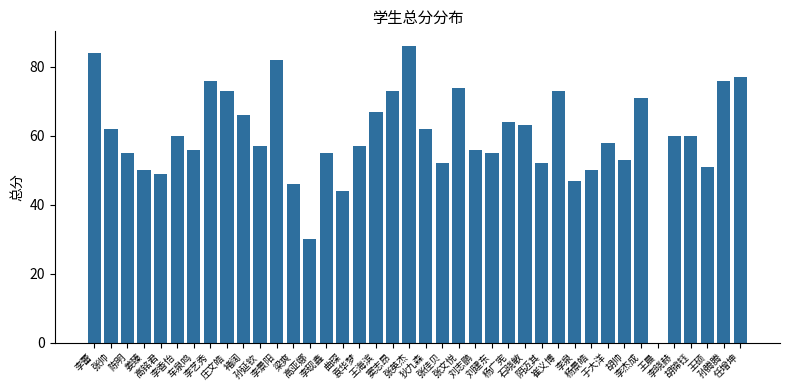

What is the sum of all values?

2382